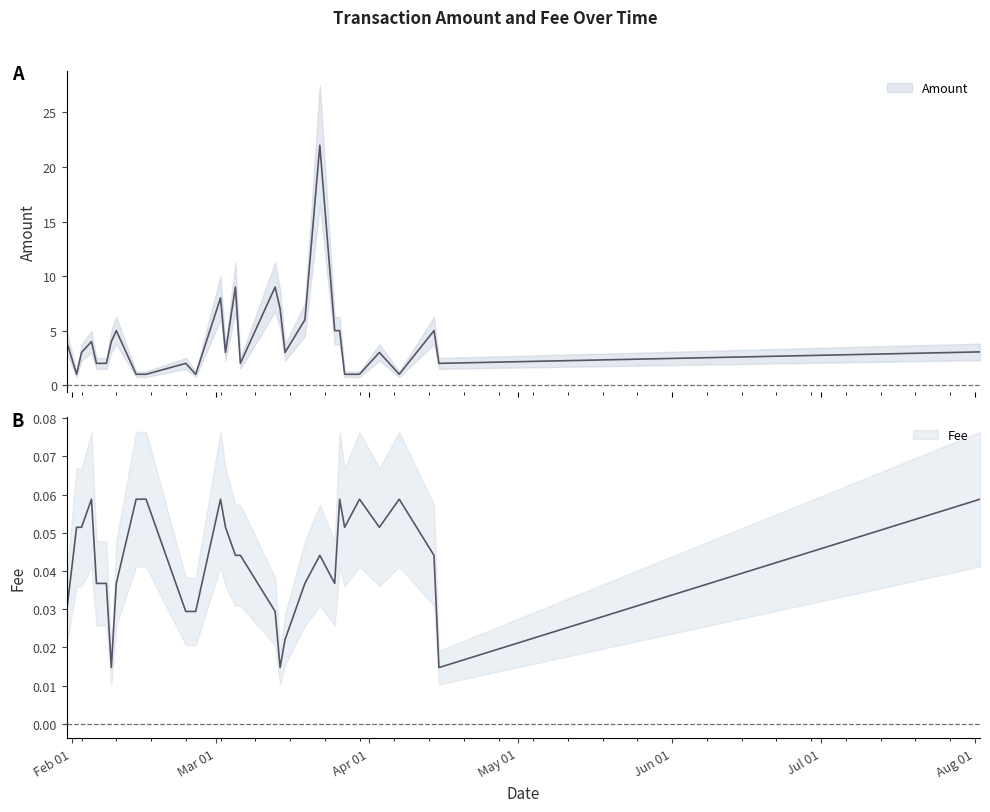

What is the sum of the Fee values at 2020-04-14 and 2020-03-25?

0.1